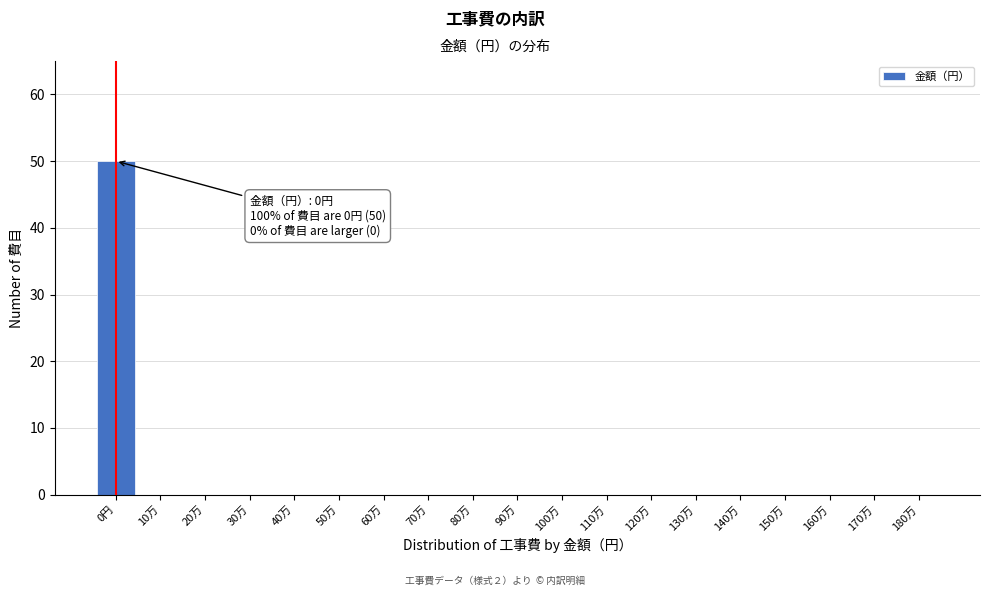

Reading right to left, transcribe all the data shown in this chart.

180万=0	170万=0	160万=0	150万=0	140万=0	130万=0	120万=0	110万=0	100万=0	90万=0	80万=0	70万=0	60万=0	50万=0	40万=0	30万=0	20万=0	10万=0	0円=50